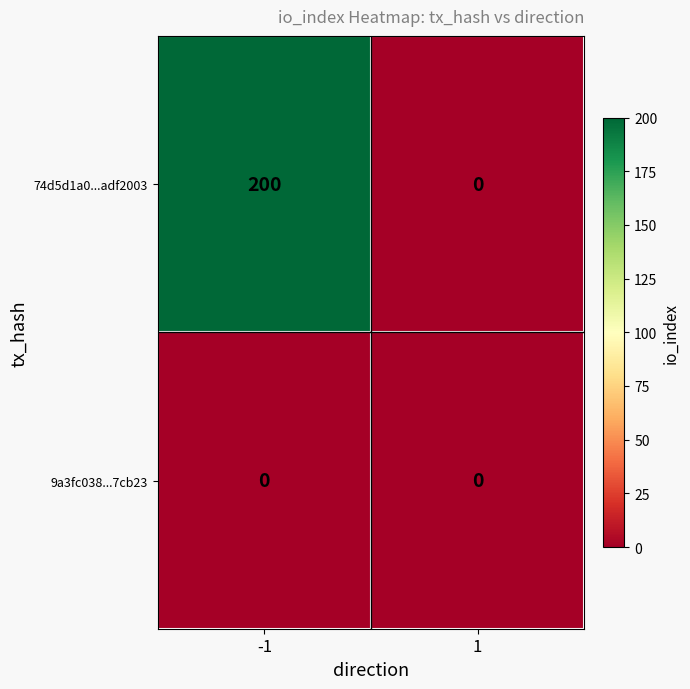

How many distinct data groups are displayed?

2